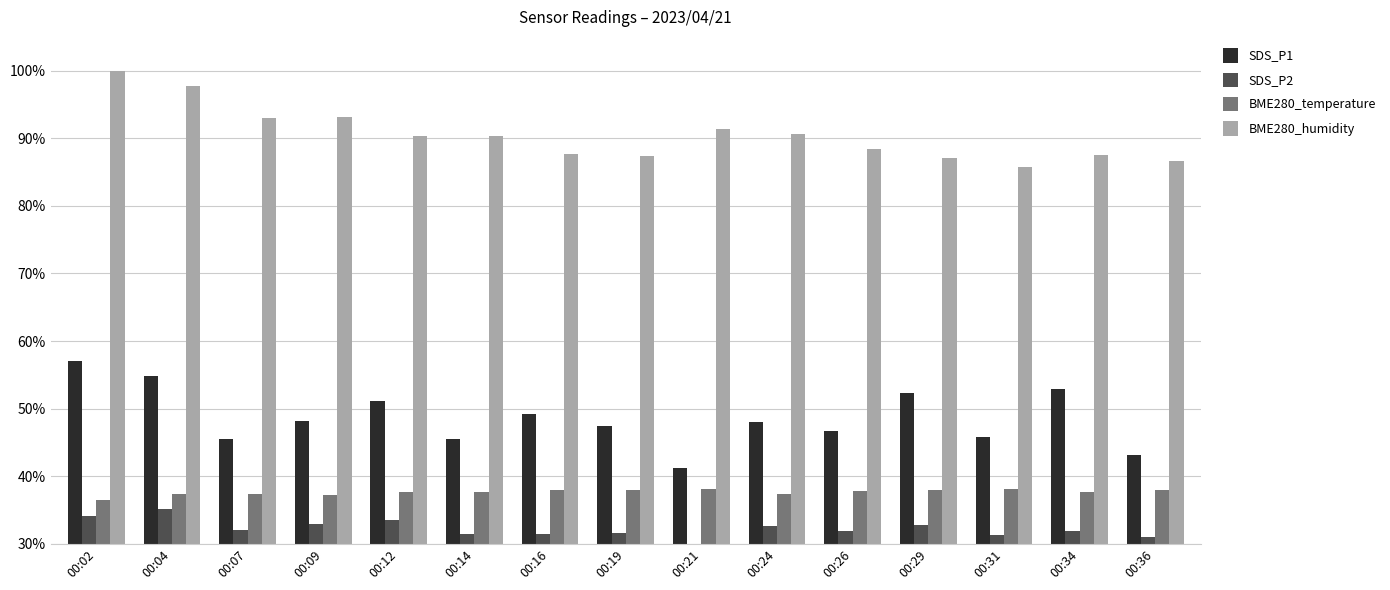

Which category has the highest value in the BME280_humidity series?

00:02